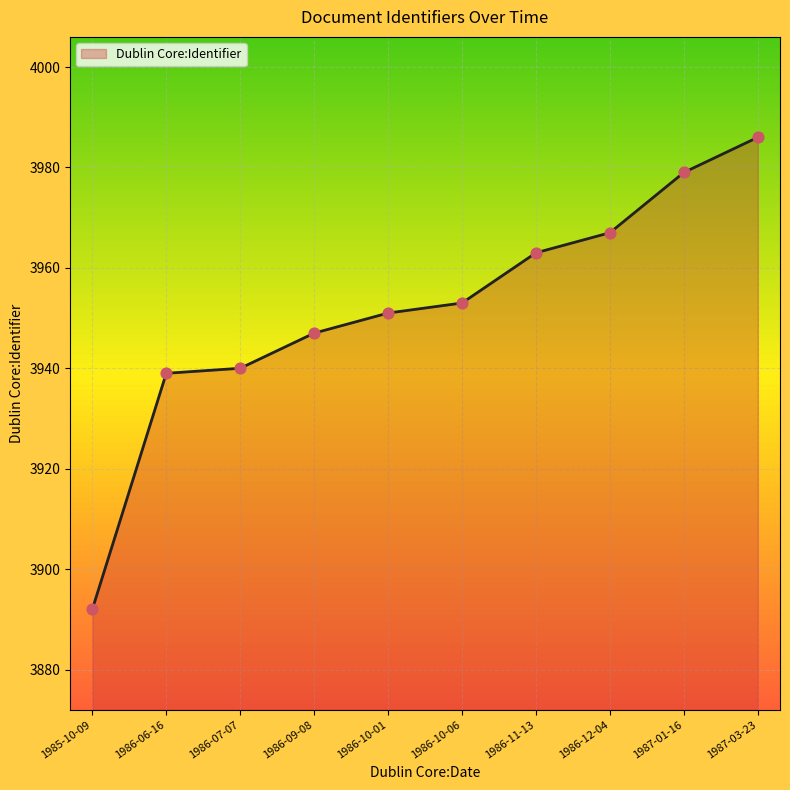

What is the ratio of the value at 1986-10-01 to the value at 1986-07-07?

1.0